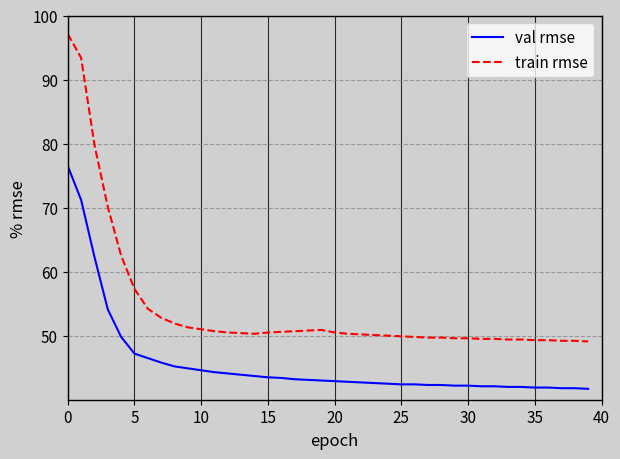

How many lines are shown in the chart?

2